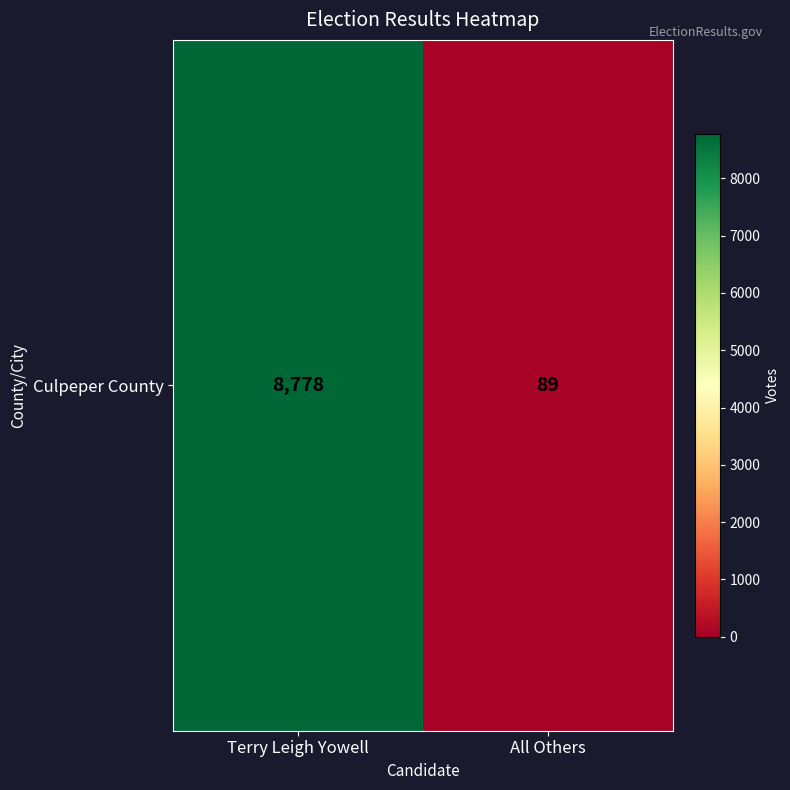

What is the sum of all values?

8867